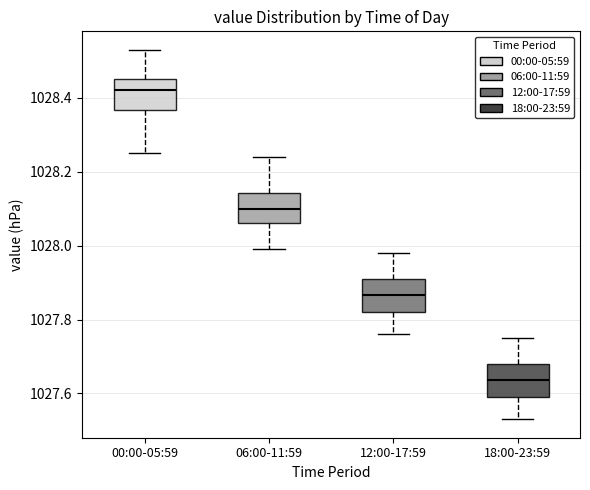

Where is the upper edge of the box for 06:00-11:59 on the y-axis? The values are not printed on the chart, so give them approximately, as read against the axis.

1028.14